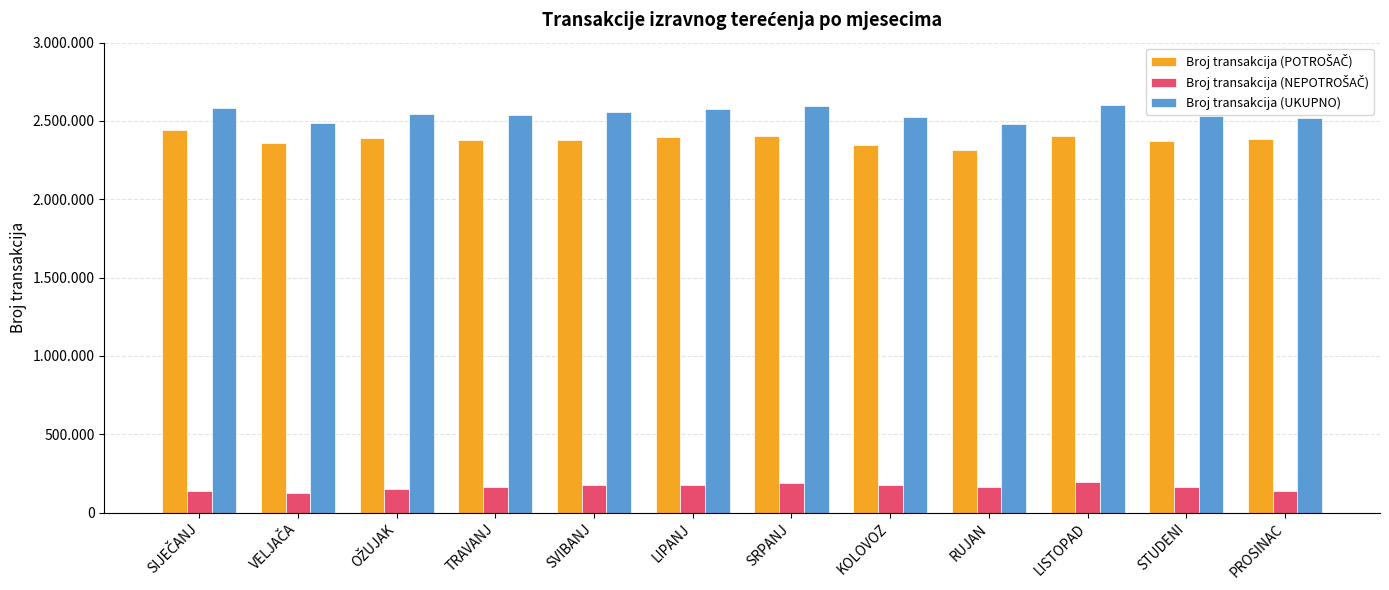

What is the label of the 12th bar from the right?

SIJEČANJ